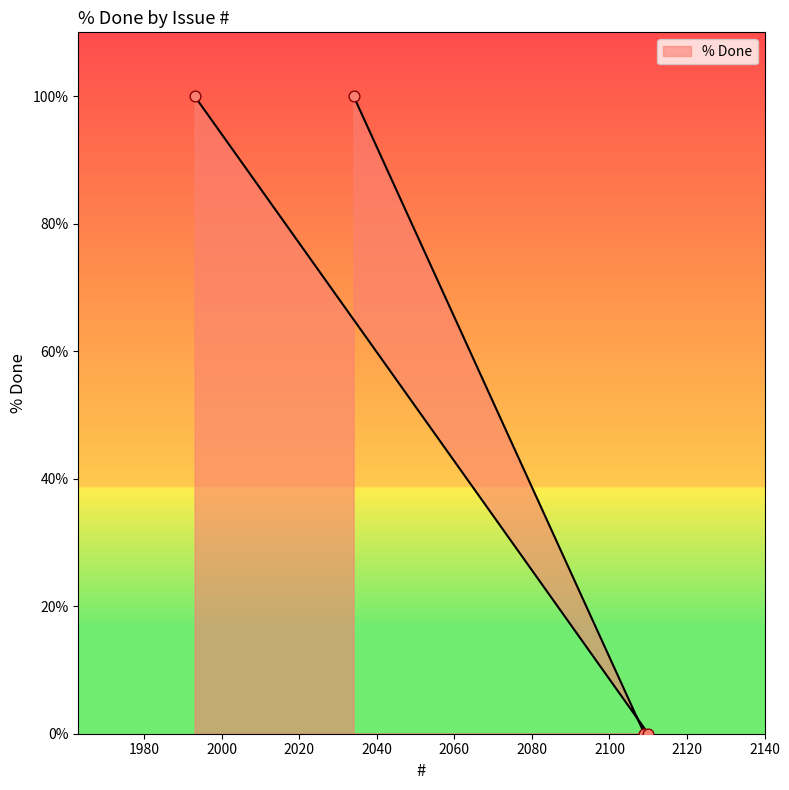

Between 2110 and 2109, which is larger?

2110